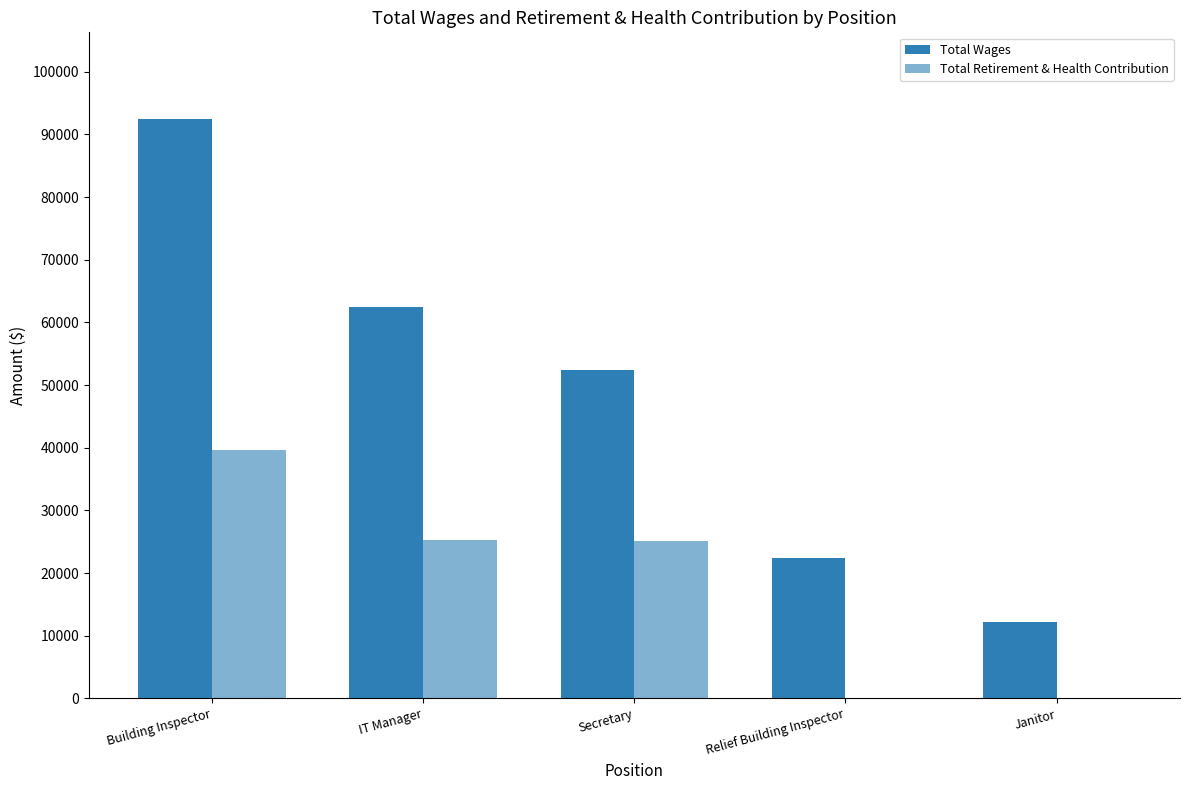

Does the chart contain stacked bars?

No